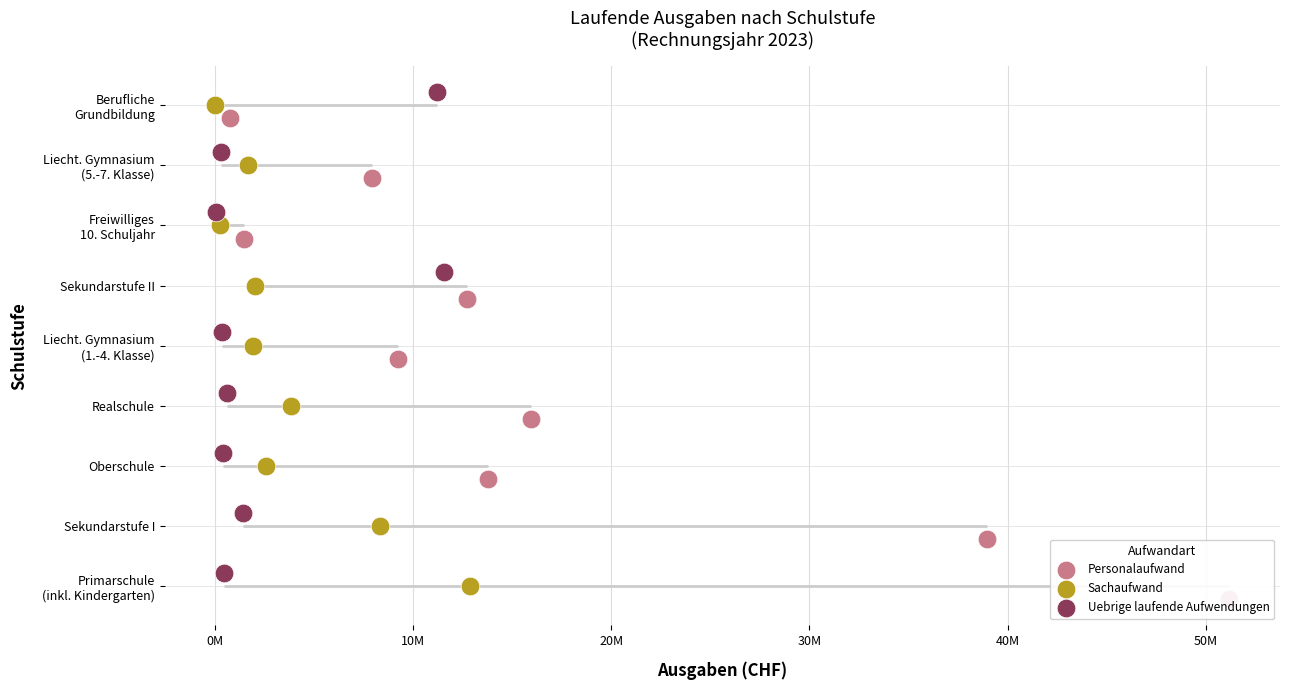

What is the total value across all series at 30M?

12.0